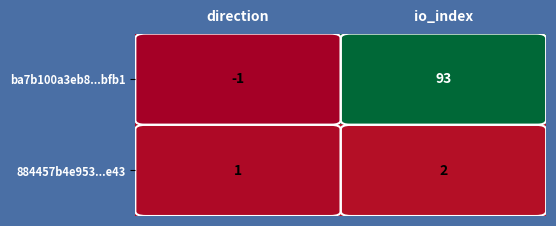

What is the average value of the ba7b100a3eb8...bfb1 series?

46